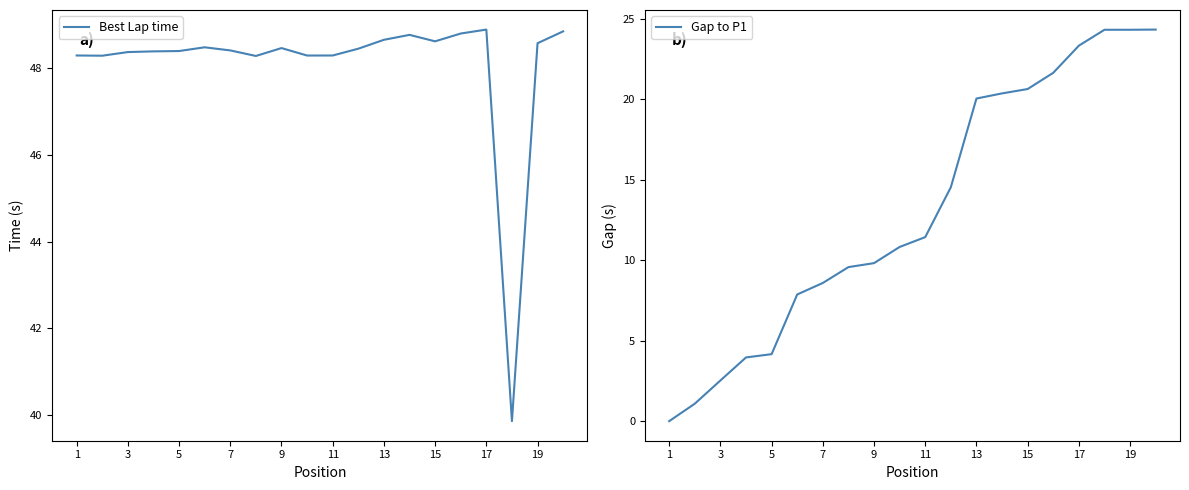

Rank the series by their average value, from lowest to highest.

Gap to P1, Best Lap time